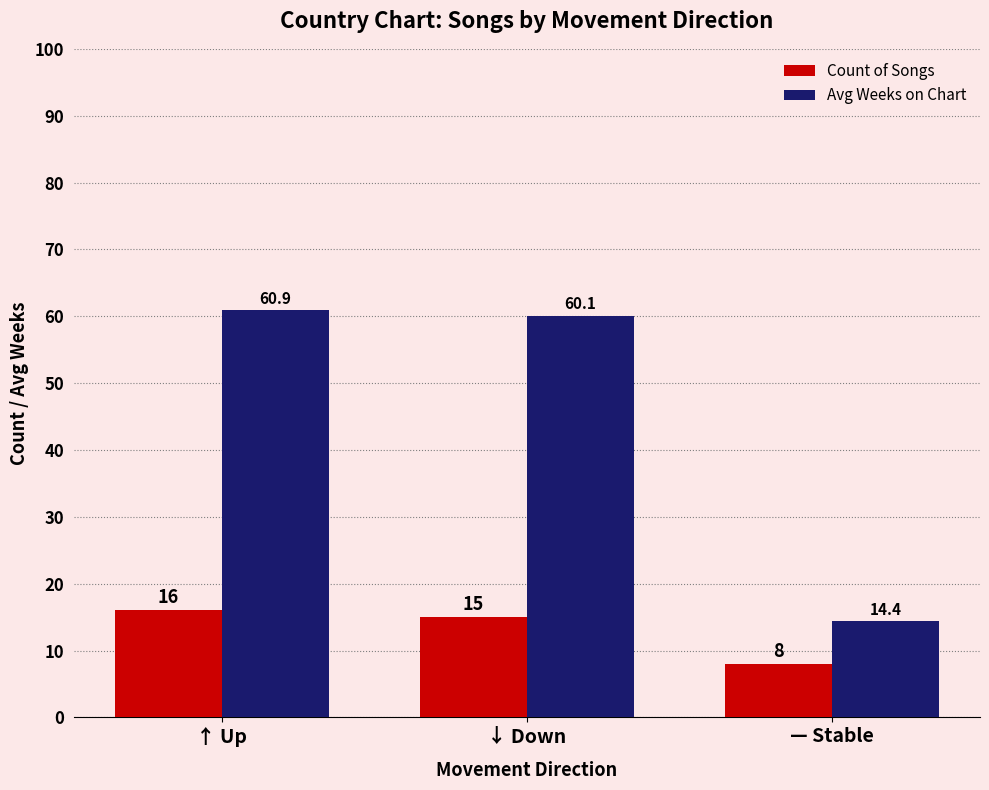

List the labels in order of Avg Weeks on Chart value, largest first.

↑ Up, ↓ Down, — Stable